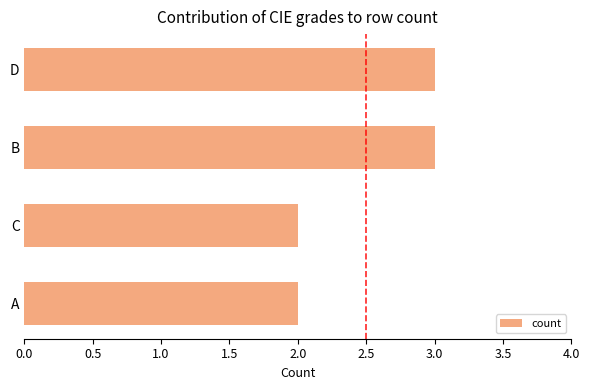

Approximately how many times larger is the value at A compared to D?

0.7